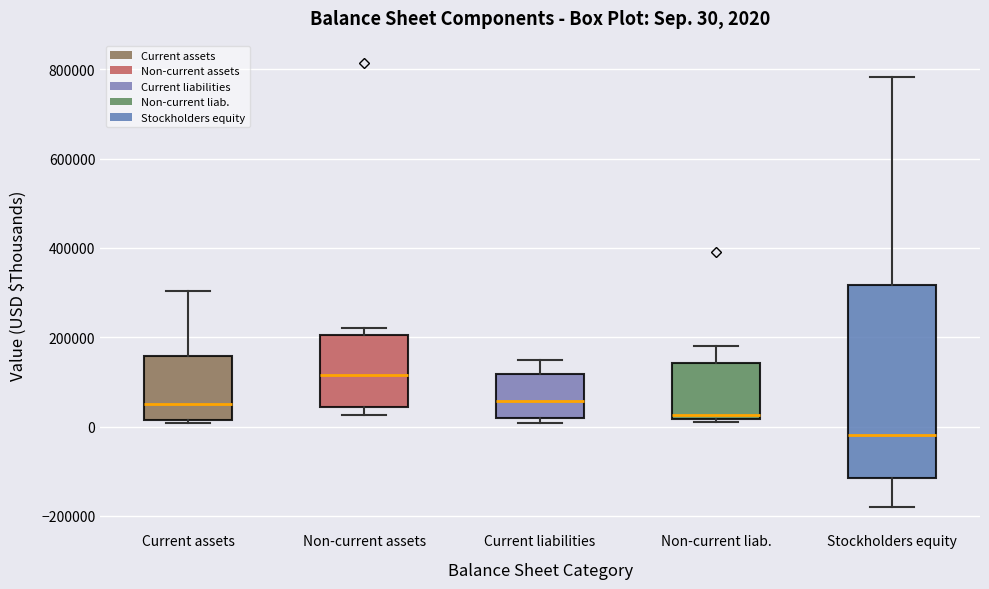

Which box is the tallest, from its lower edge to its upper edge?

Stockholders equity